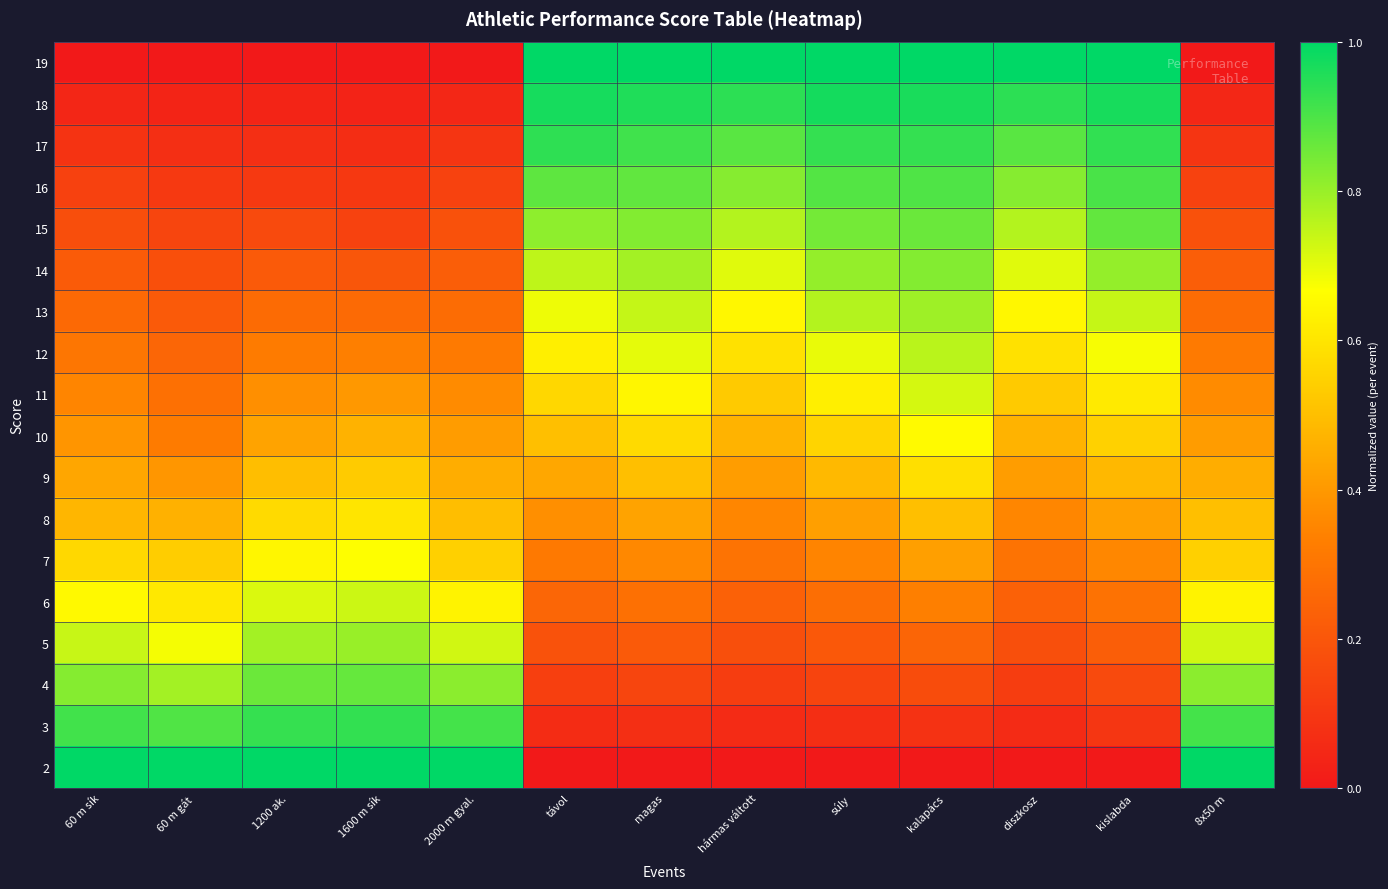

At how many categories does at least one series exceed 0?

13